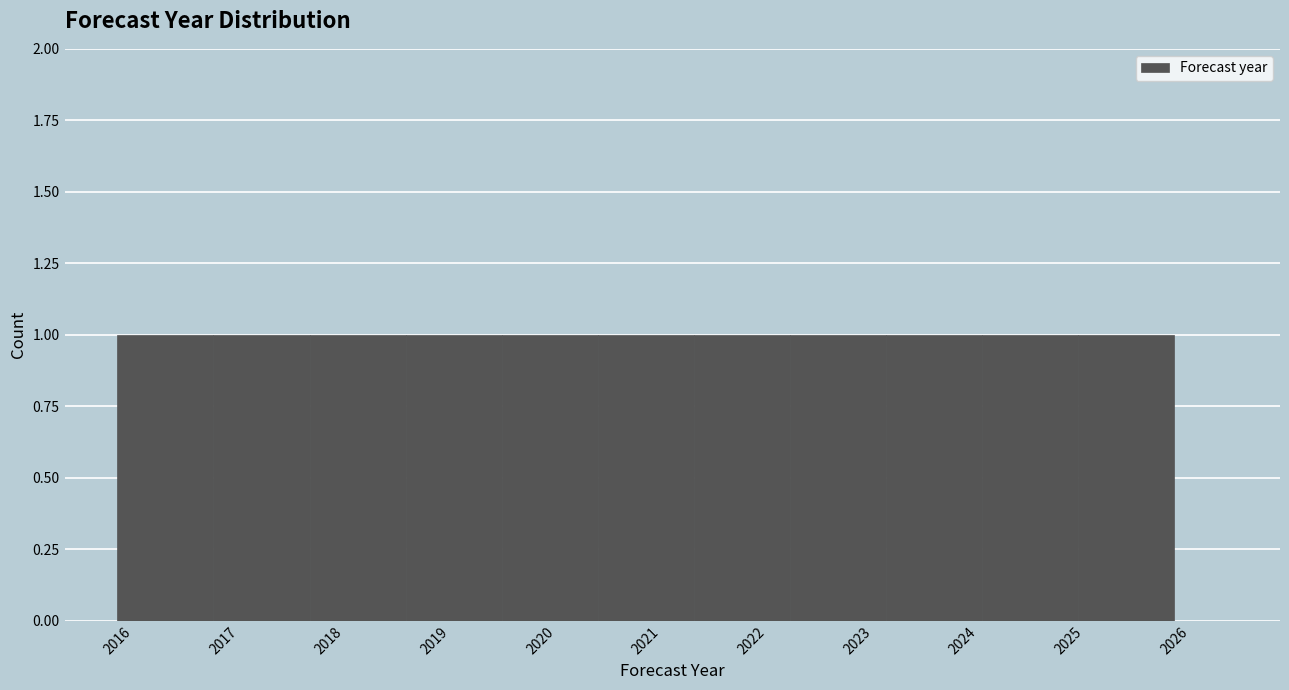

What is the height of the bar covering 2016.0 to 2016.9 on the x-axis? Neither the bar edges nor the heights are printed on the chart, so give them approximately, as read against the axes.

1